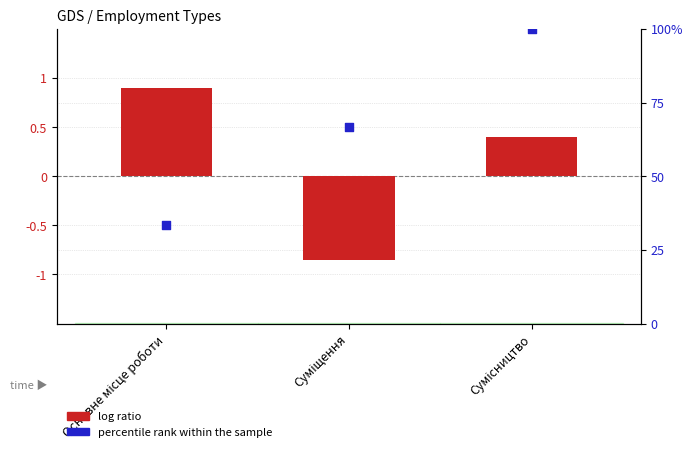

At how many categories does at least one series exceed 51?

2